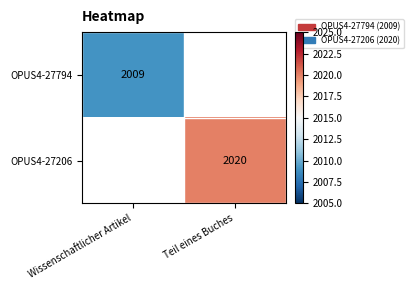

The OPUS4-27206 series shows 2020 at Teil eines Buches. True or false?

True